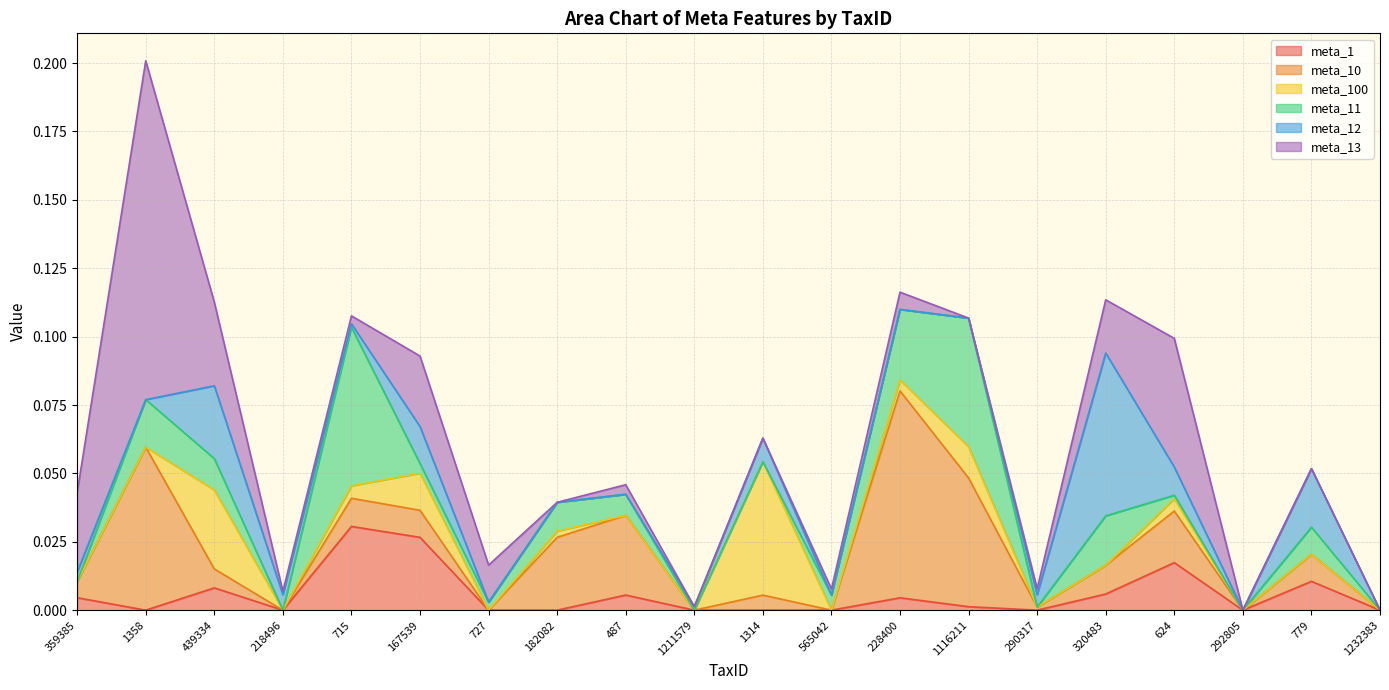

Where is meta_10 nearest to the value 0?

218496